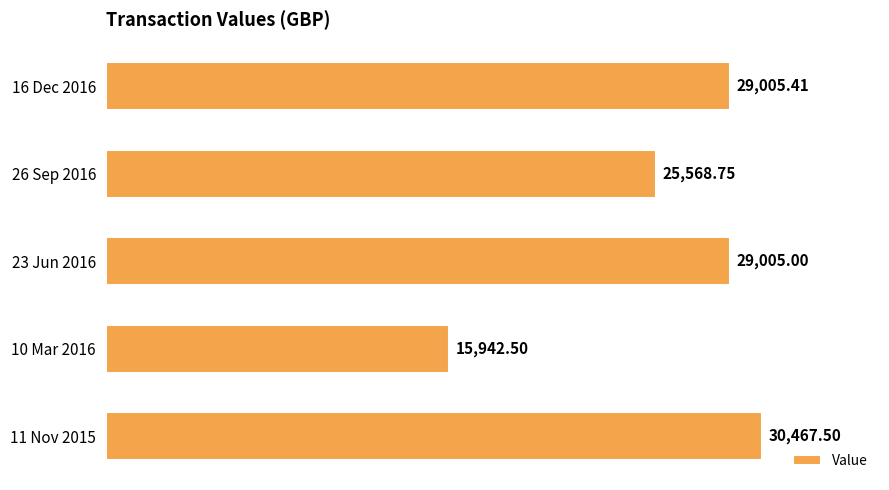

What is the minimum value shown in the chart?

15942.5